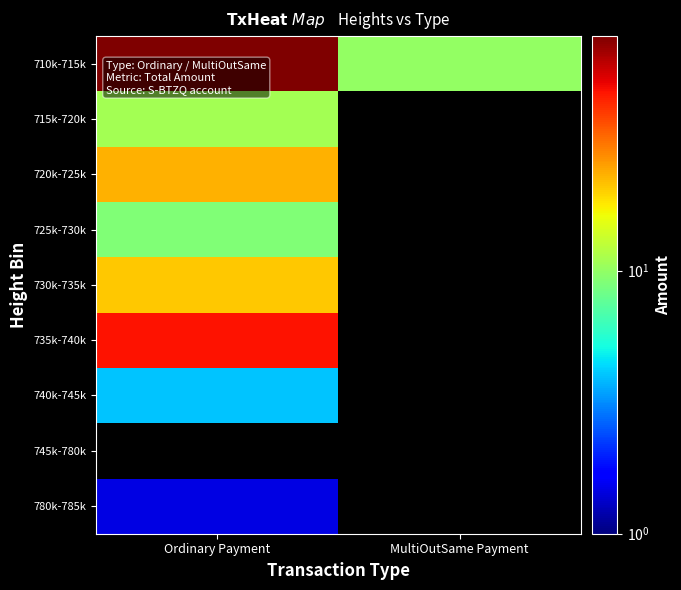

Which category has the lowest value in the 730k-735k series?

Ordinary Payment